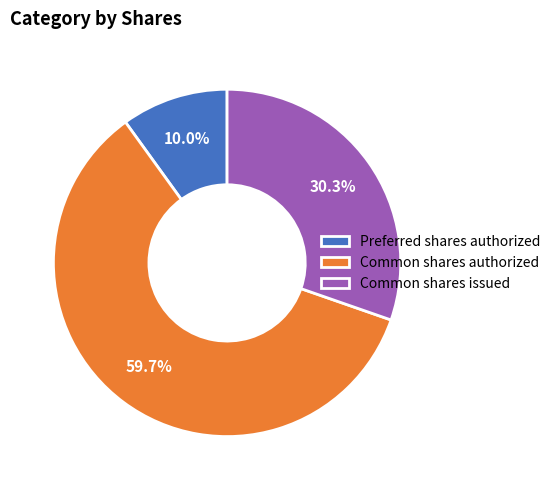

Does any single category account for the majority?

Yes